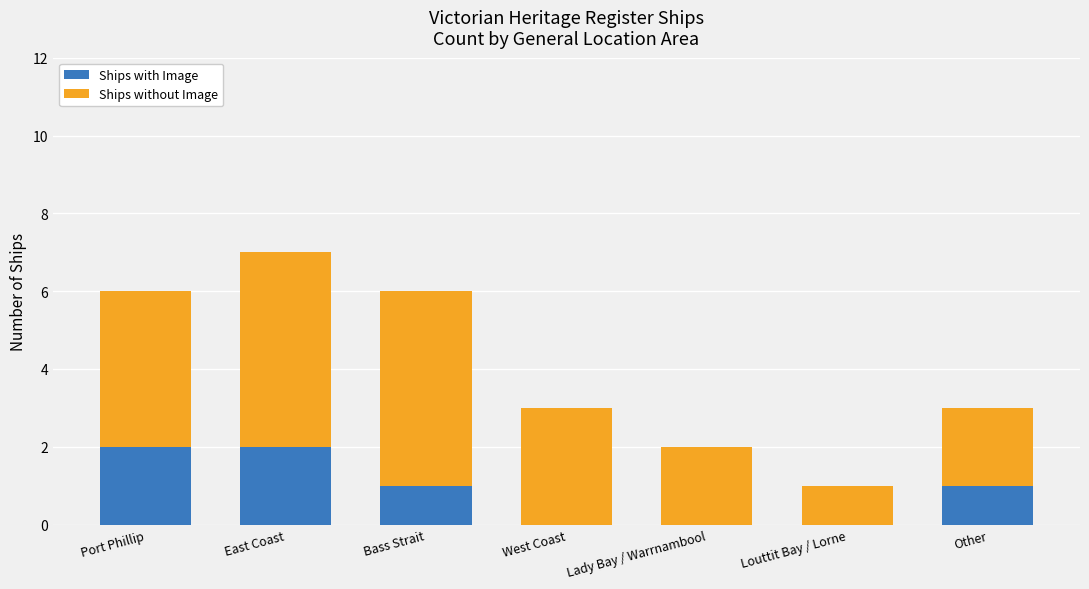

At which category is the sum across all series the highest?

East Coast